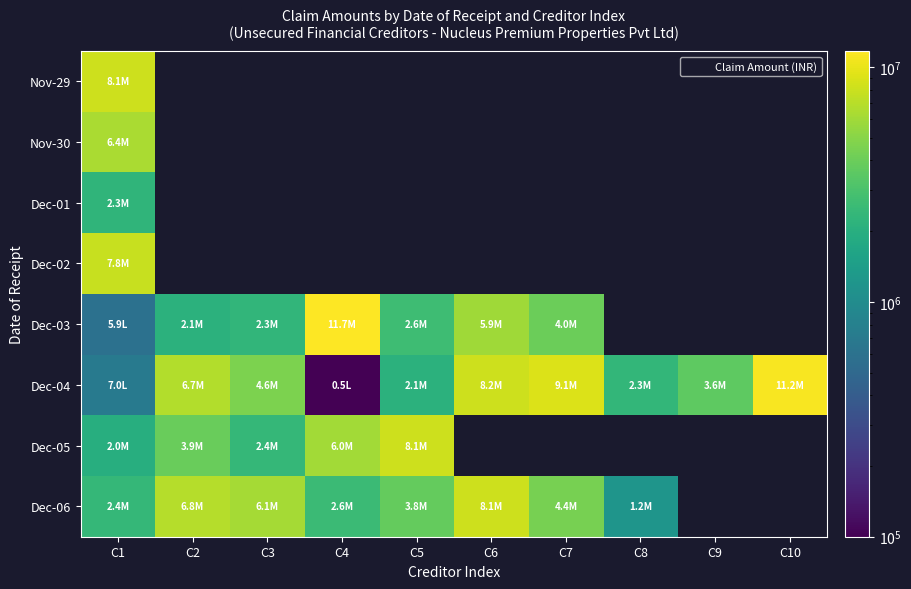

At which category does the chart reach its peak across all series?

C4